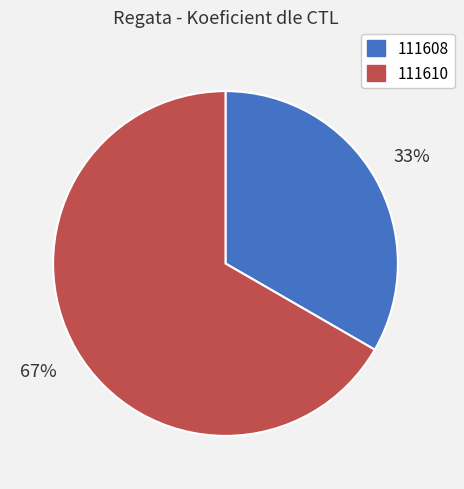

How many segments does this pie chart have?

2